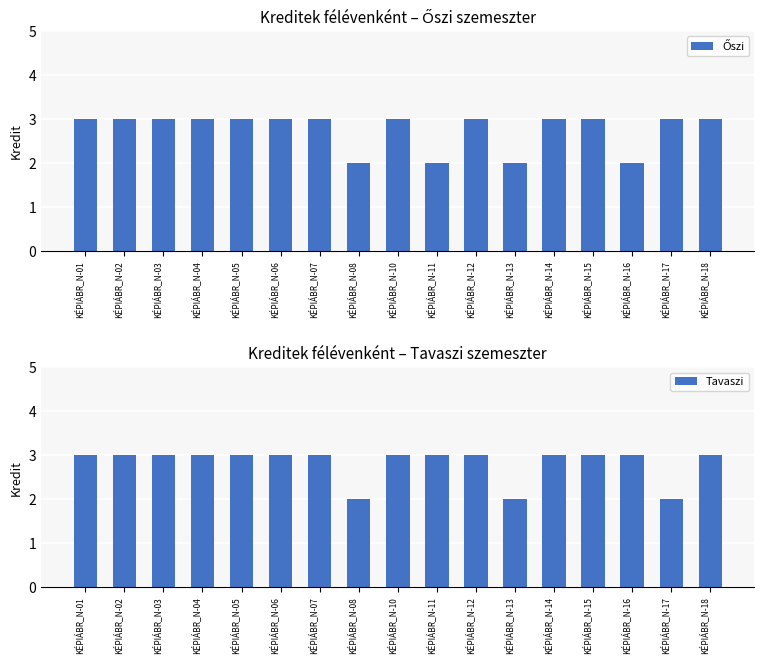

What is the smallest value displayed?

2